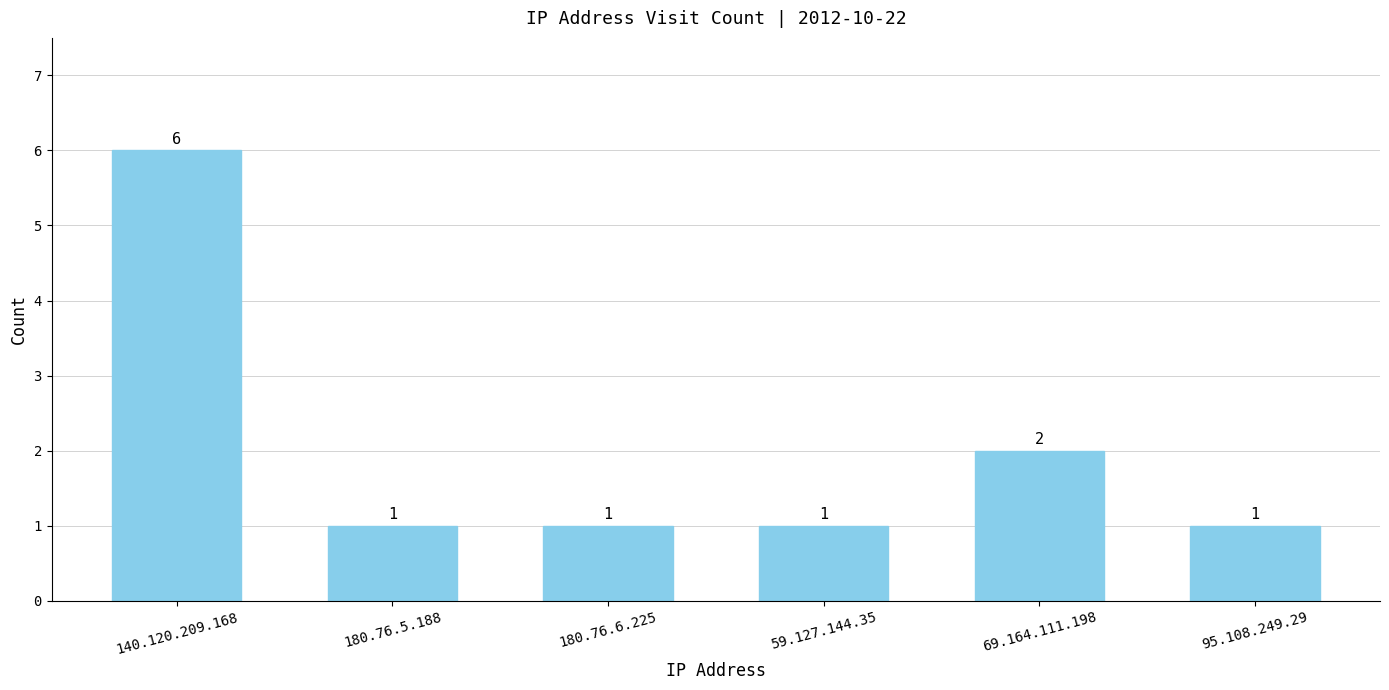

Reading left to right, transcribe all the data shown in this chart.

140.120.209.168=6	180.76.5.188=1	180.76.6.225=1	59.127.144.35=1	69.164.111.198=2	95.108.249.29=1